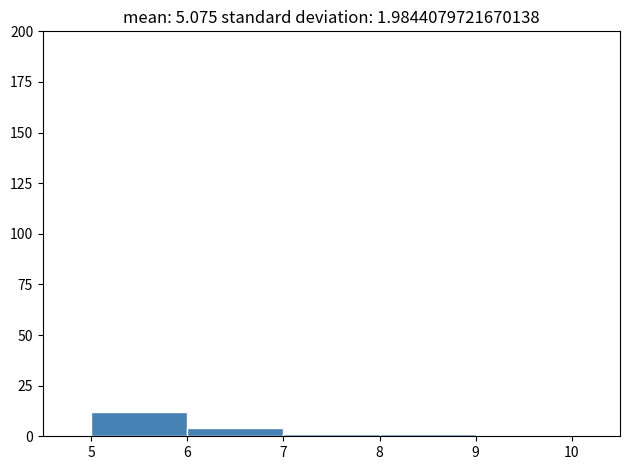

How tall is the bar that spans 5 to 6 on the x-axis? The values are not printed on the chart, so give them approximately, as read against the axis.

10